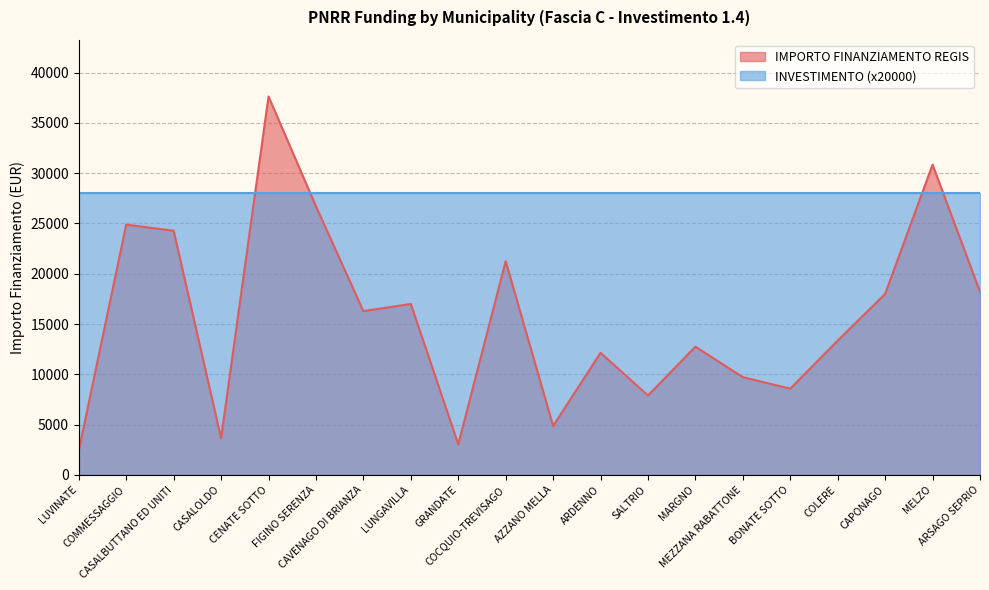

Which label corresponds to the largest value in the chart?

CENATE SOTTO